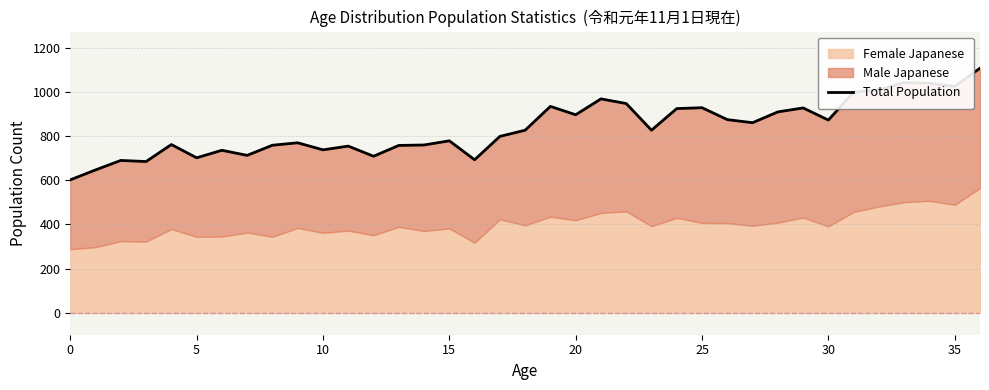

What is the ratio of the value at 36 to the value at 29?

1.2